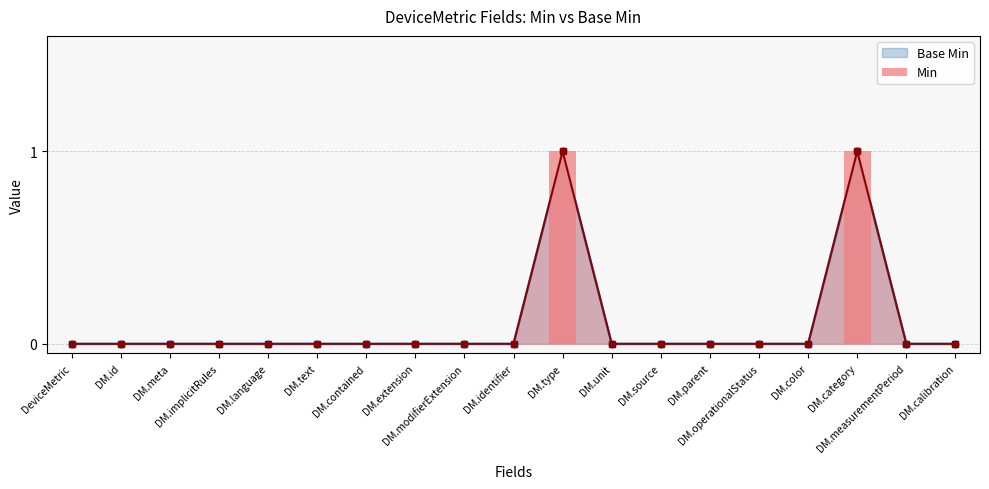

List the labels in order of value, largest first.

DM.type, DM.category, DeviceMetric, DM.id, DM.meta, DM.implicitRules, DM.language, DM.text, DM.contained, DM.extension, DM.modifierExtension, DM.identifier, DM.unit, DM.source, DM.parent, DM.operationalStatus, DM.color, DM.measurementPeriod, DM.calibration